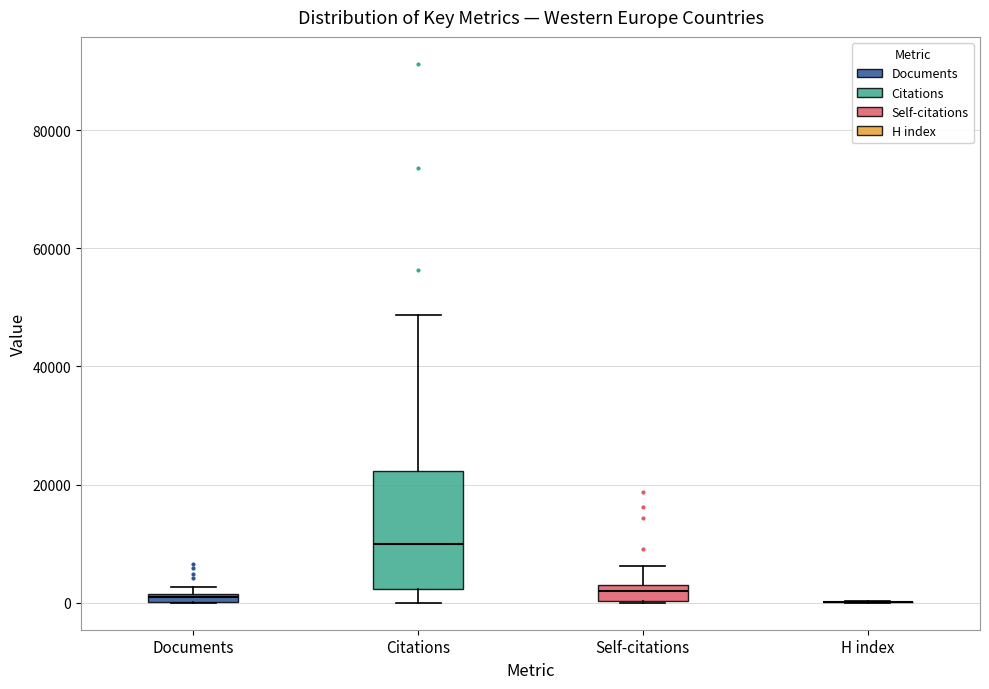

Where is the upper edge of the box for Documents on the y-axis? The values are not printed on the chart, so give them approximately, as read against the axis.

2000